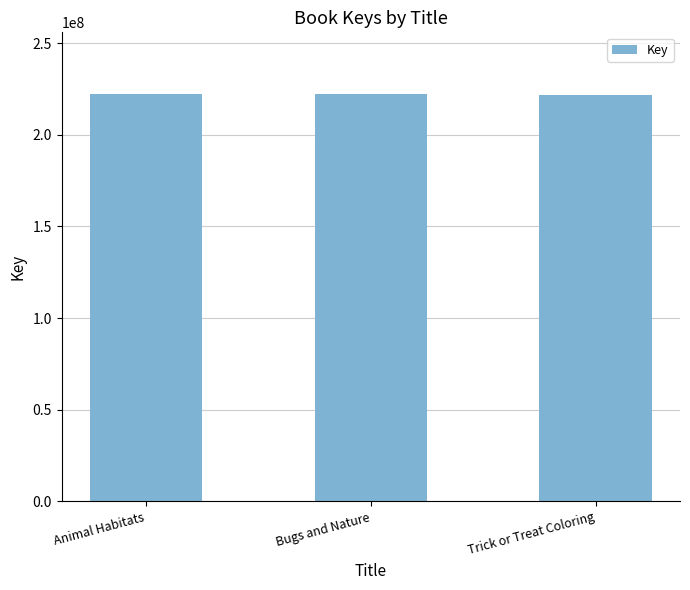

What is the label of the 2nd bar from the left?

Bugs and Nature